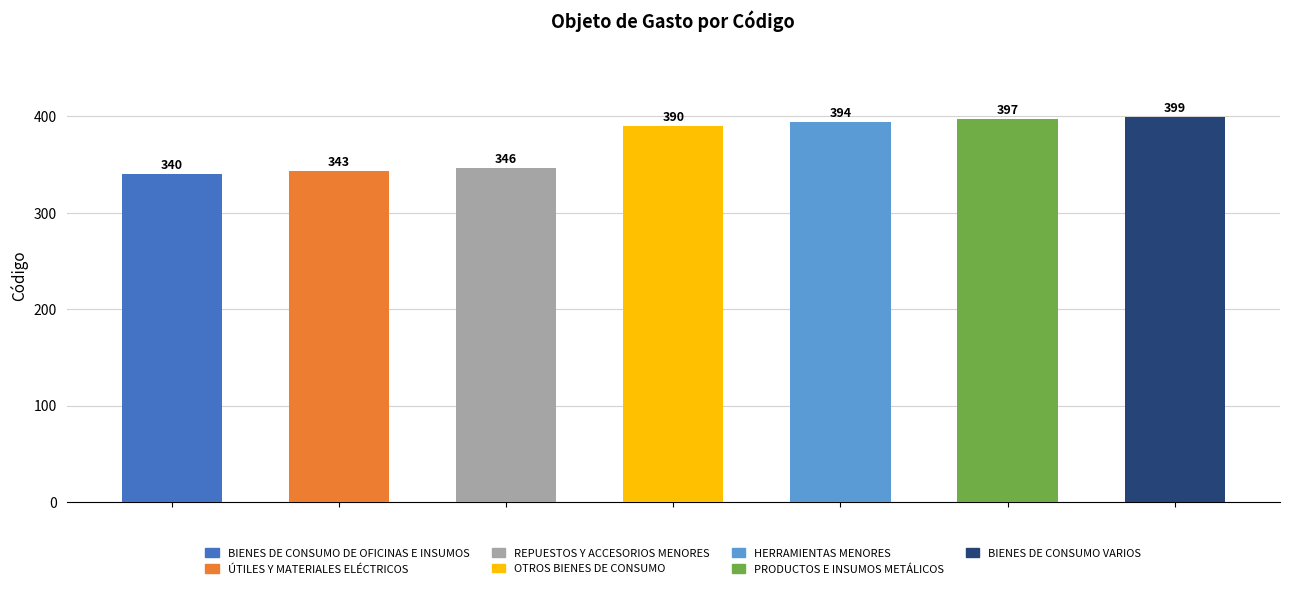

The value at HERRAMIENTAS MENORES is 394. True or false?

True